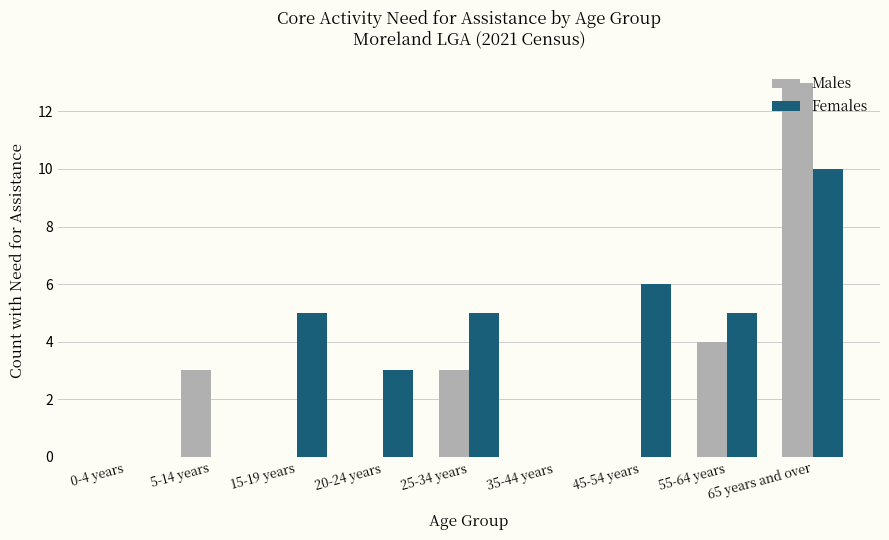

Reading left to right, what are all the values shown in this chart?

Males: 0-4 years=0	5-14 years=3	15-19 years=0	20-24 years=0	25-34 years=3	35-44 years=0	45-54 years=0	55-64 years=4	65 years and over=13
Females: 0-4 years=0	5-14 years=0	15-19 years=5	20-24 years=3	25-34 years=5	35-44 years=0	45-54 years=6	55-64 years=5	65 years and over=10